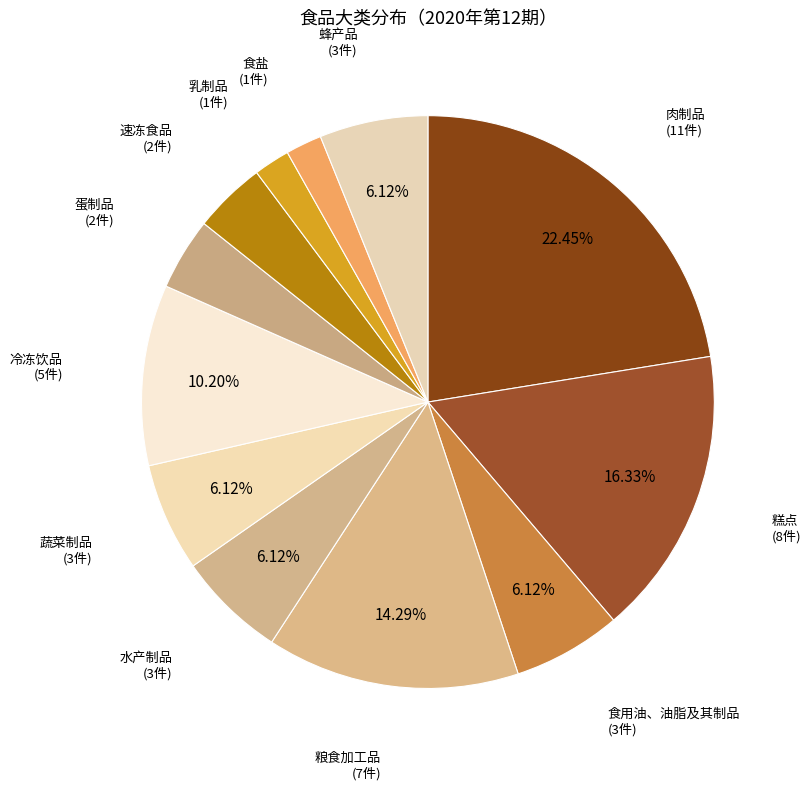

How many slices are in this pie chart?

12